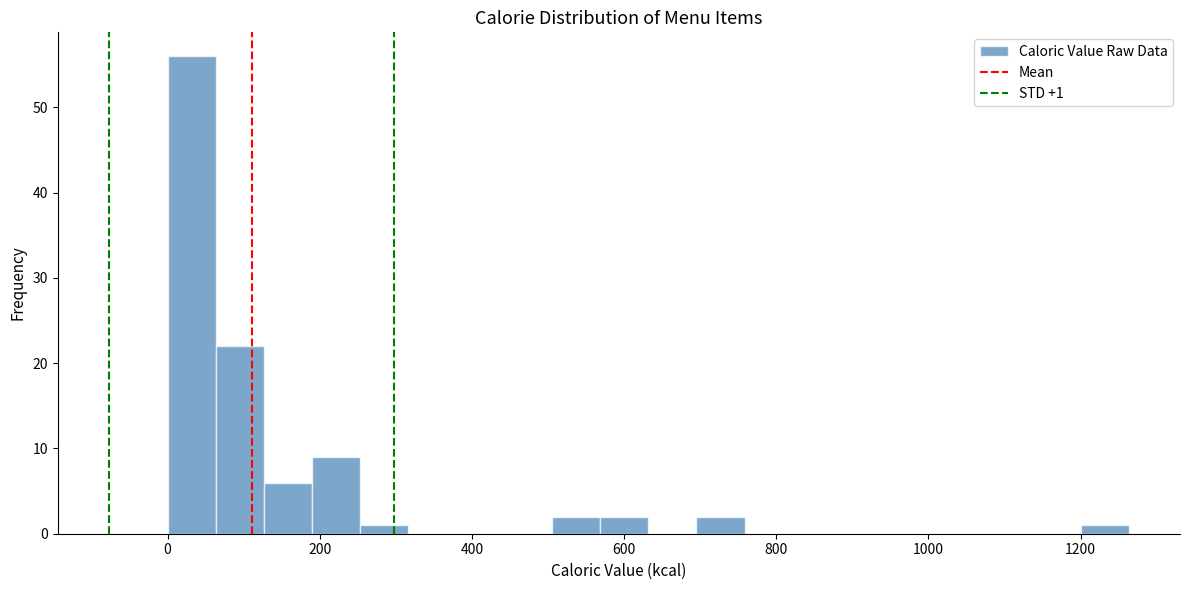

Read against the x-axis, roughly where is the centre of the tallest bar?

40